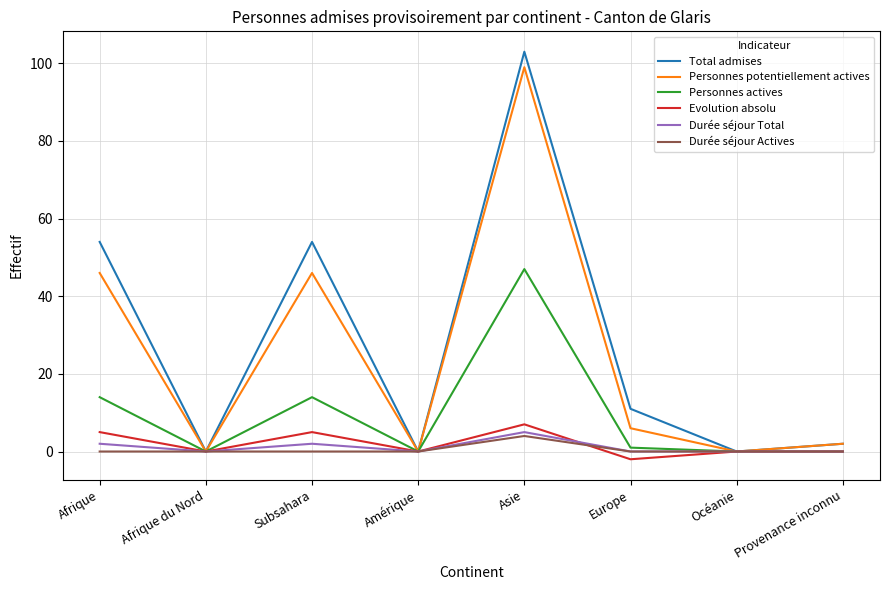

The Durée séjour Total series shows 0 at Europe. True or false?

True